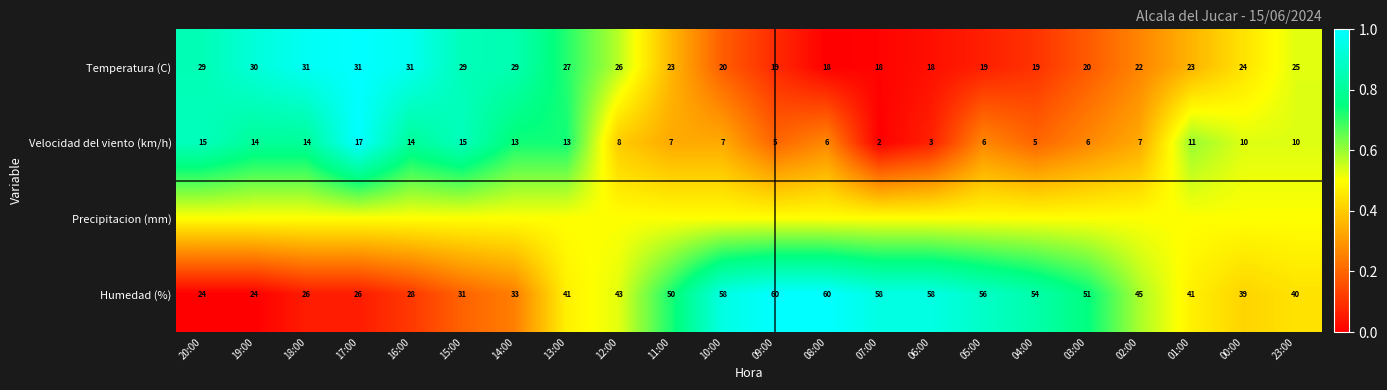

True or false: Velocidad del viento (km/h) has a value of 3.9 at 08:00.

False